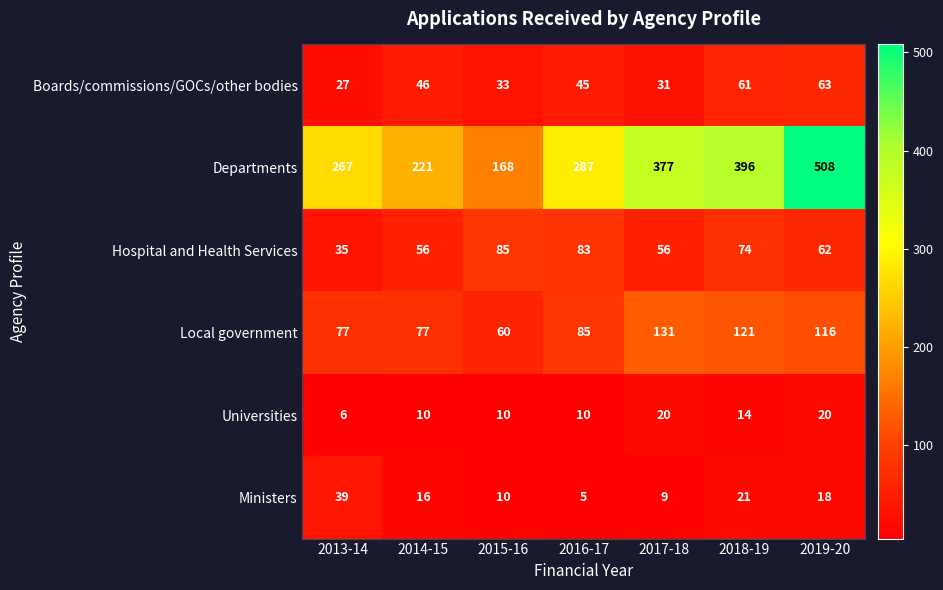

The value of Local government at 2015-16 is 83. True or false?

False